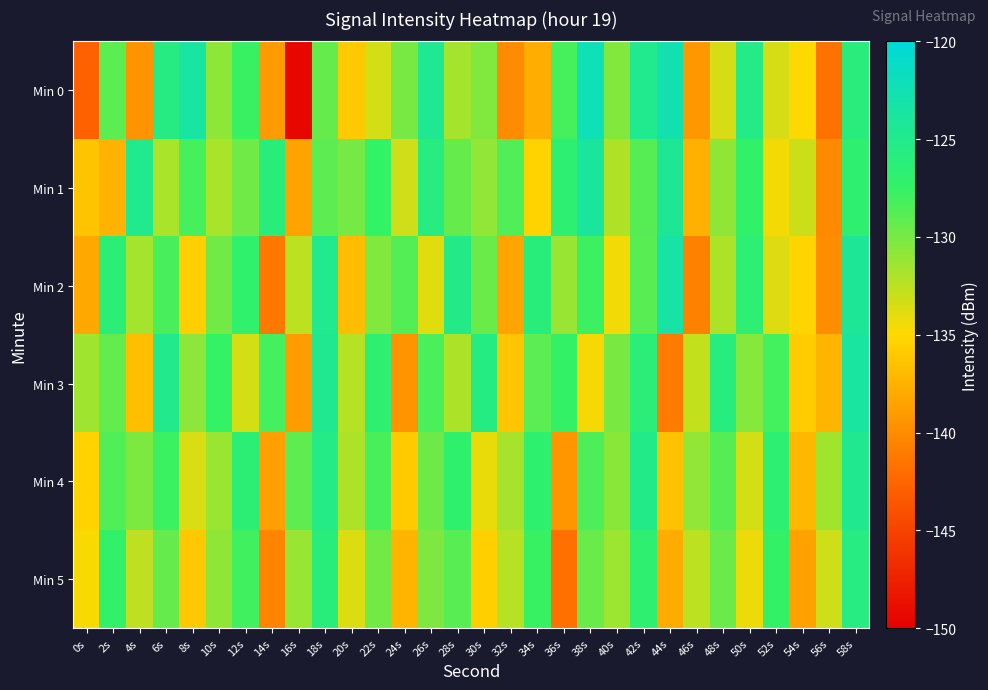

How many series are shown in this chart?

6